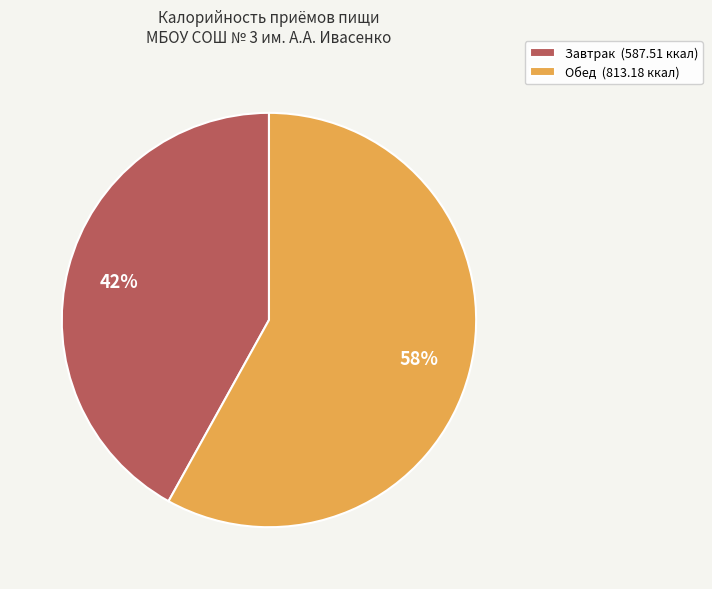

To the nearest percent, what percentage of the pie is Завтрак?

42%